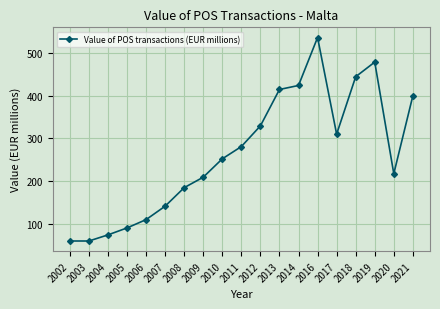

The chart shows a value of 328.4 at 2009. True or false?

False